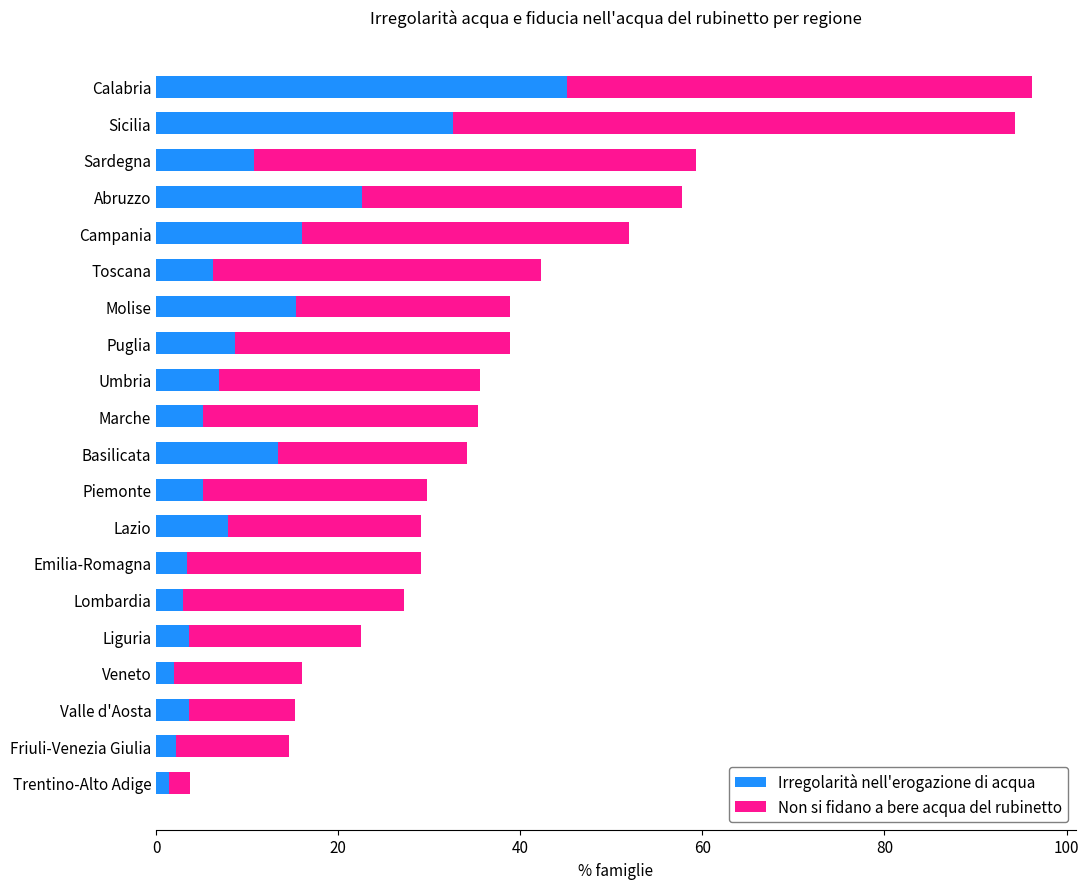

What is the highest value of the Irregolarità nell'erogazione di acqua series?

45.1